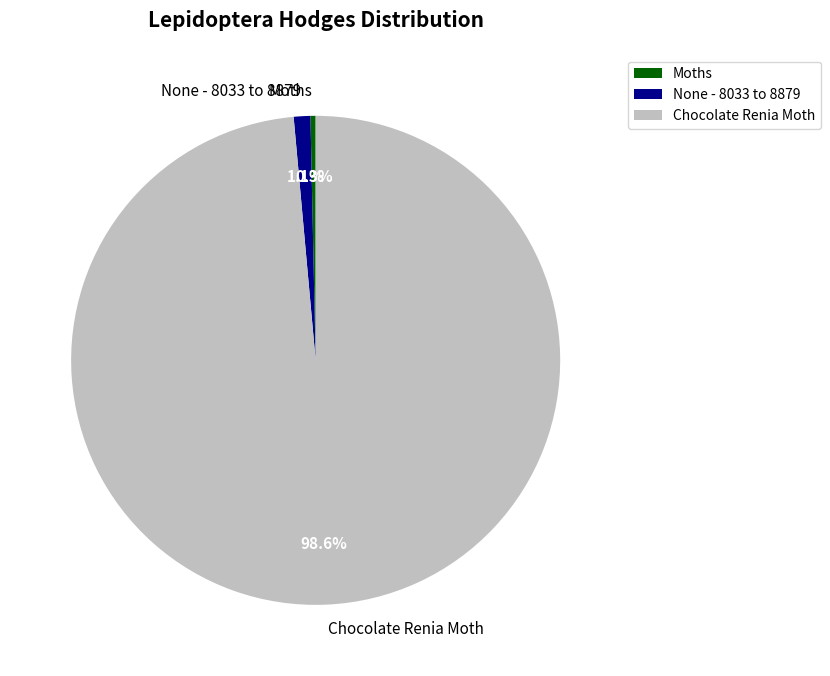

Does Chocolate Renia Moth represent more than half of the total?

Yes